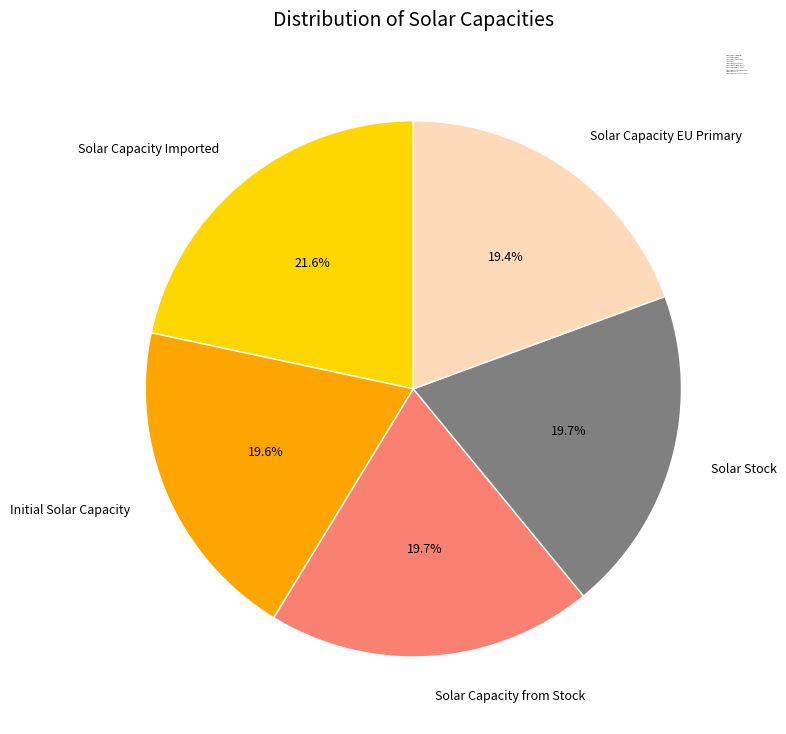

How many slices are in this pie chart?

5